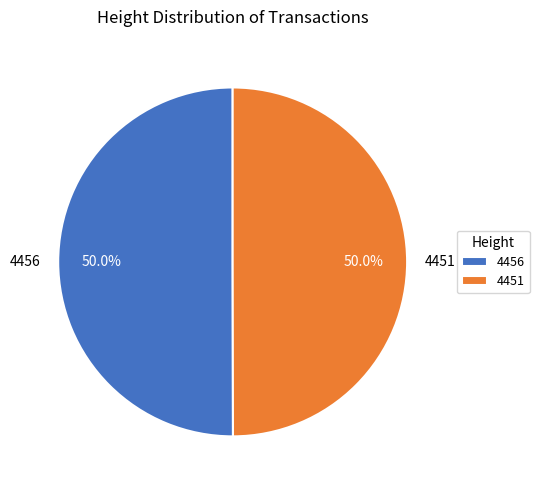

How many slices are in this pie chart?

2